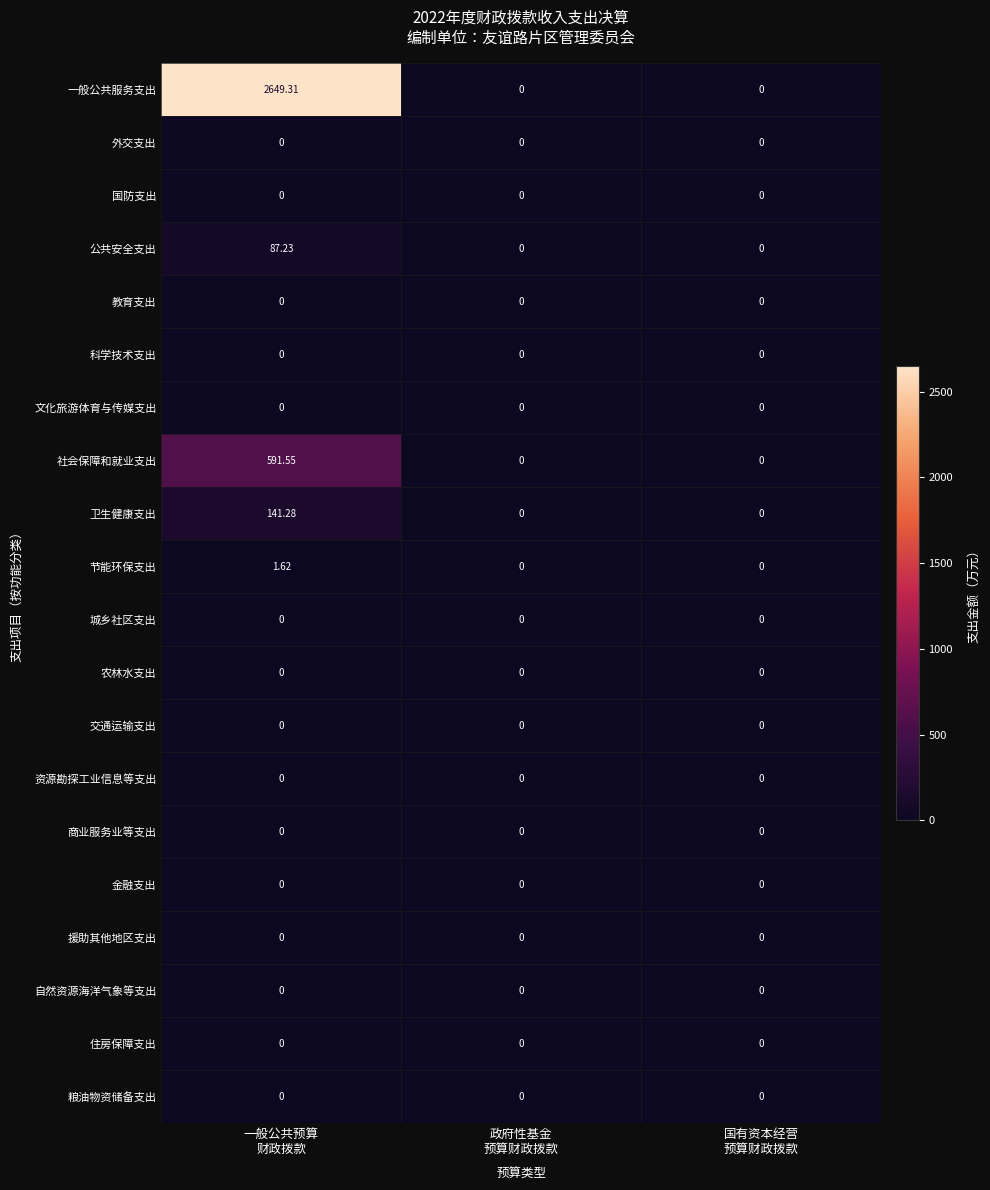

Which series has the largest range (max minus min)?

一般公共服务支出